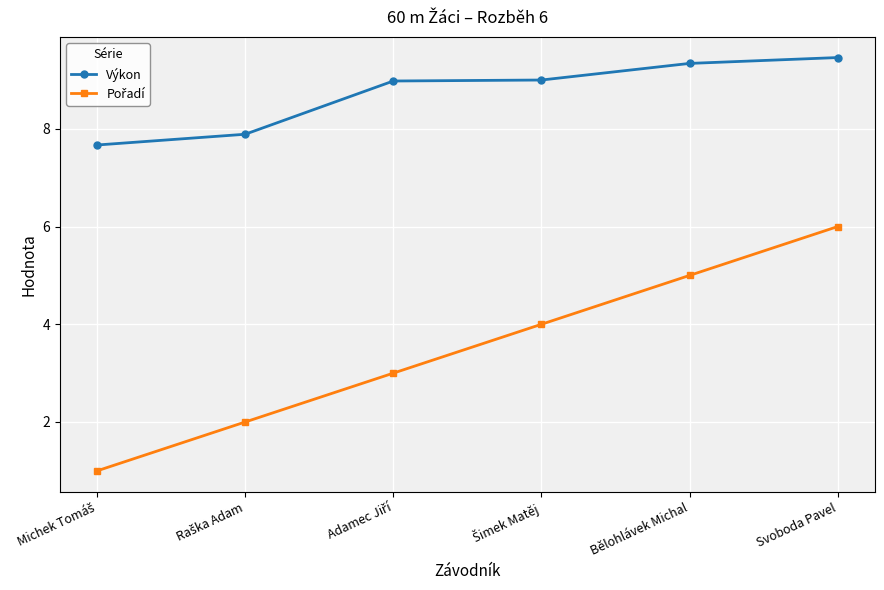

Which series has the largest total across all categories?

Výkon